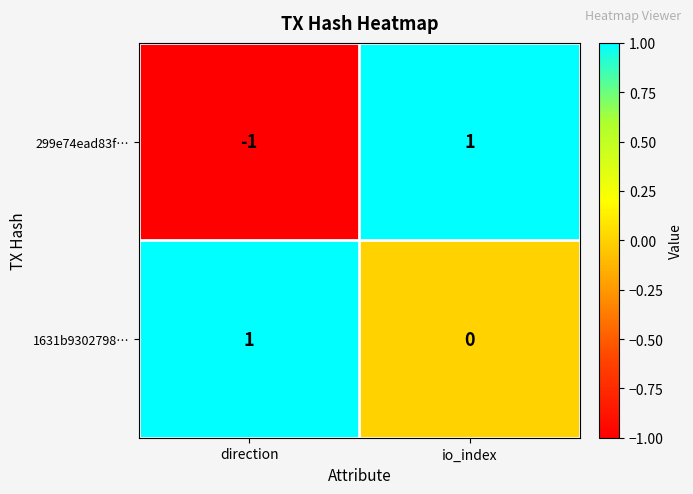

How many positive values does the 1631b9302798… series have?

1